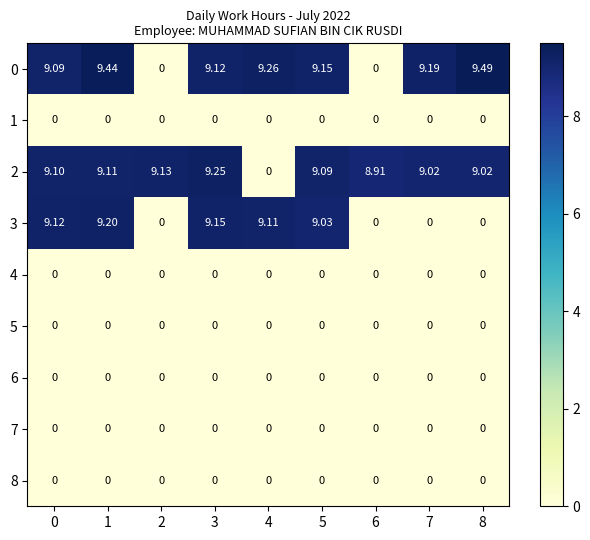

Which series has the largest total across all categories?

2